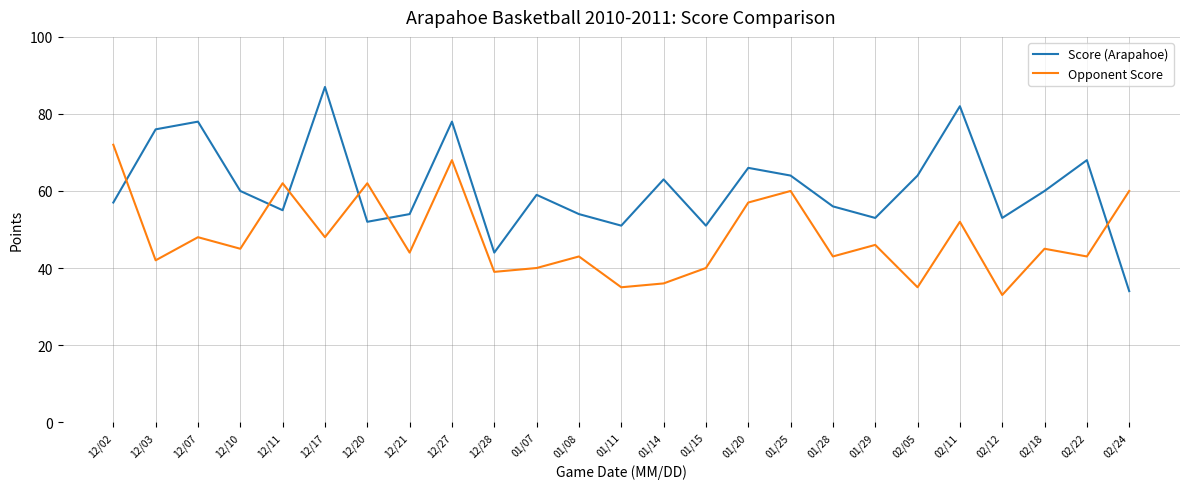

Which series has the largest total across all categories?

Score (Arapahoe)